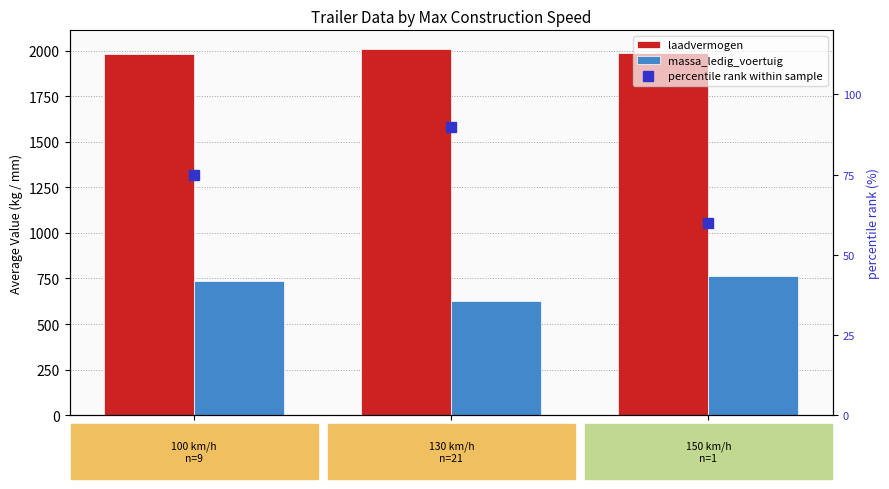

Is the value of percentile rank within sample at 100 km/h greater than the value of laadvermogen at 130 km/h?

No